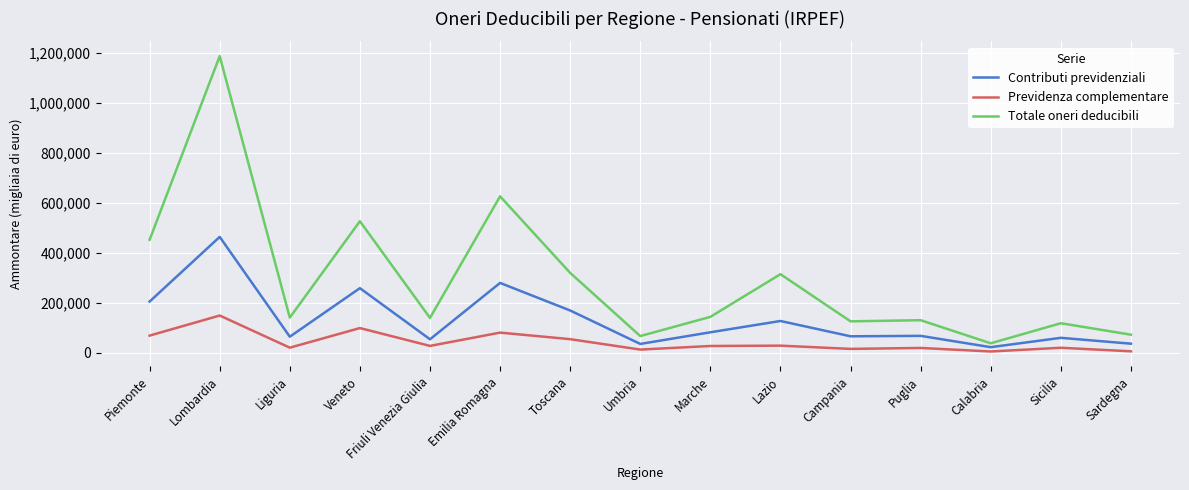

What is the difference between the second highest and minimum values in the Contributi previdenziali series?

256973